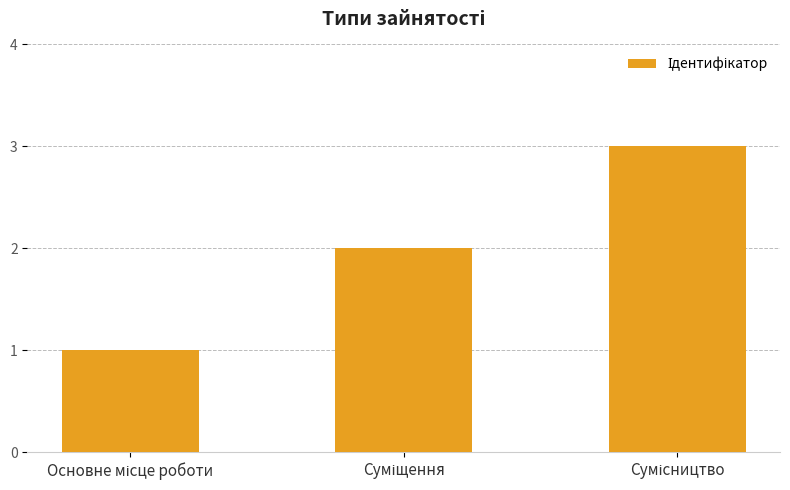

What is the maximum value shown in the chart?

3